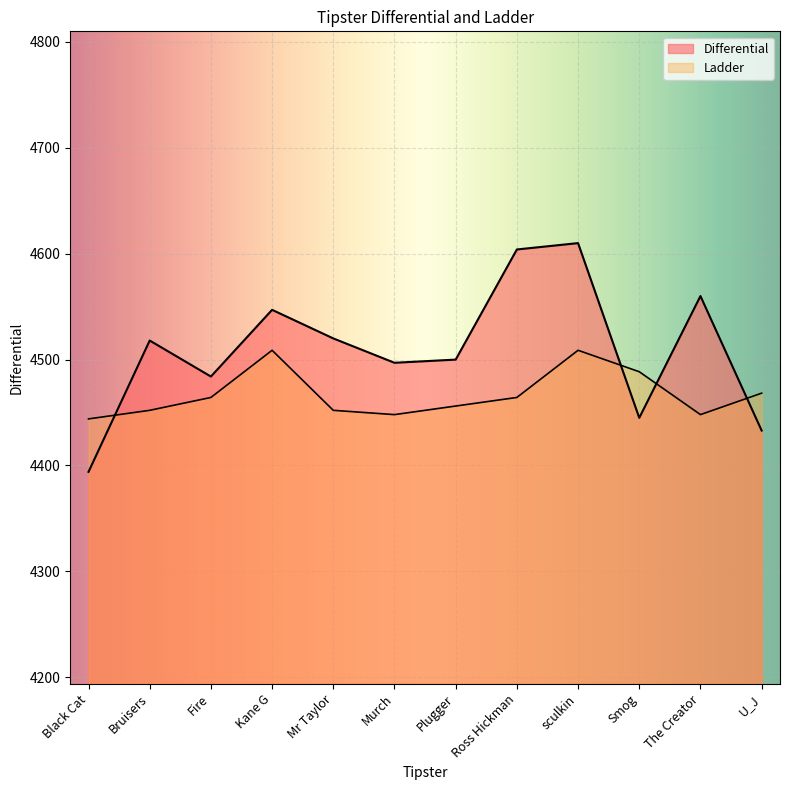

How many interior local peaks does the Ladder series have?

2